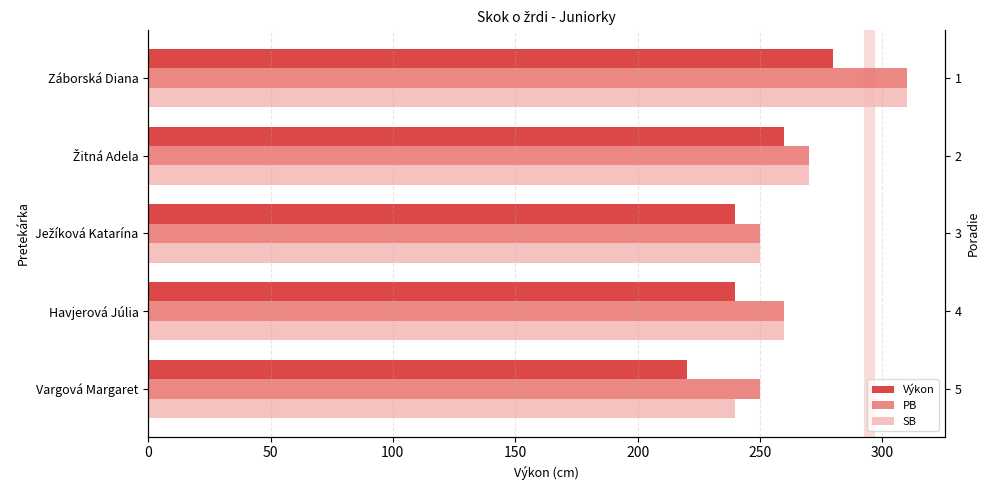

Reading left to right, what are all the values shown in this chart?

Výkon: 280	260	240	240	220
PB: 310	270	250	260	250
SB: 310	270	250	260	240